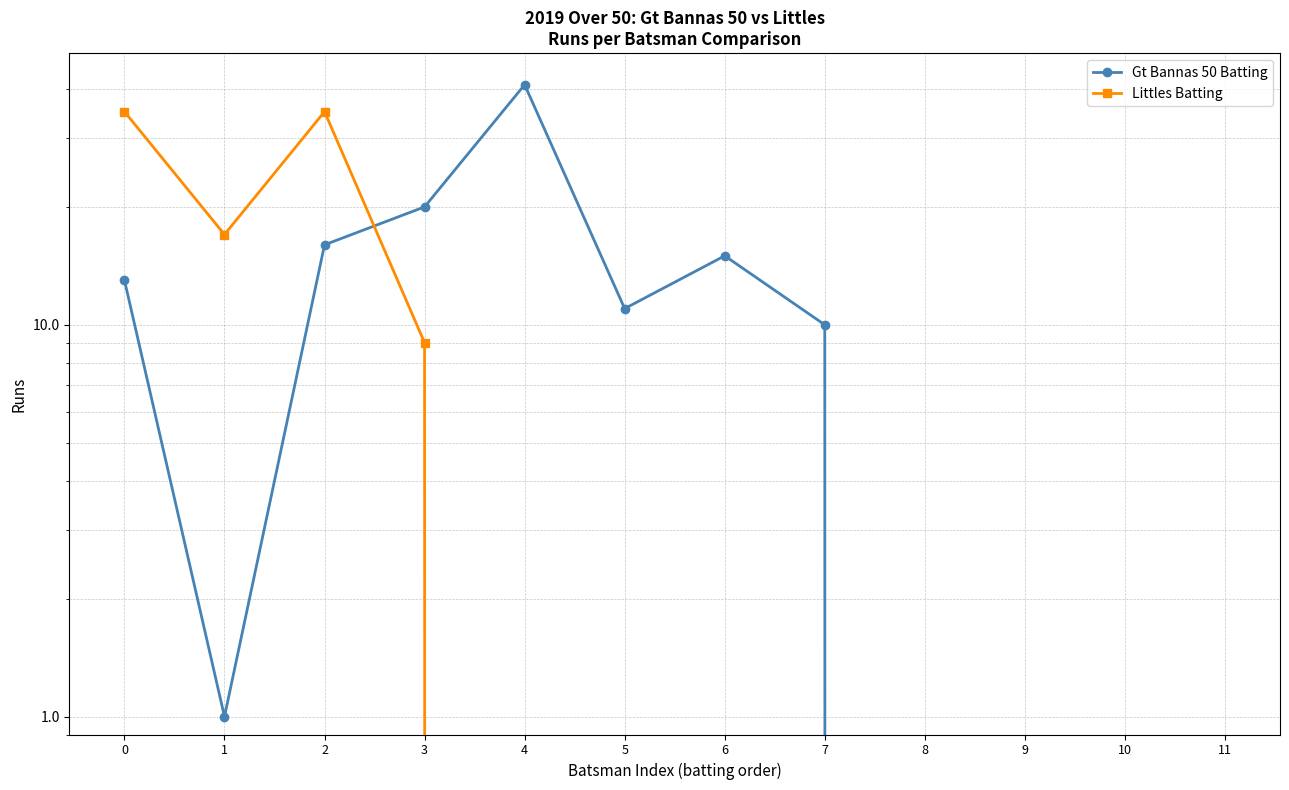

What are all the series names shown in the legend?

Gt Bannas 50 Batting, Littles Batting